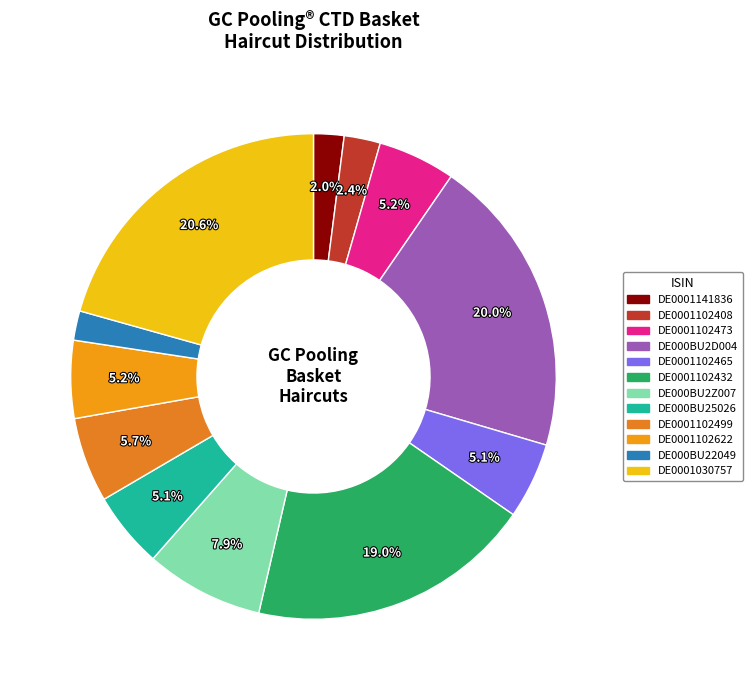

Which has a higher value, DE0001102473 or DE0001102499?

DE0001102499